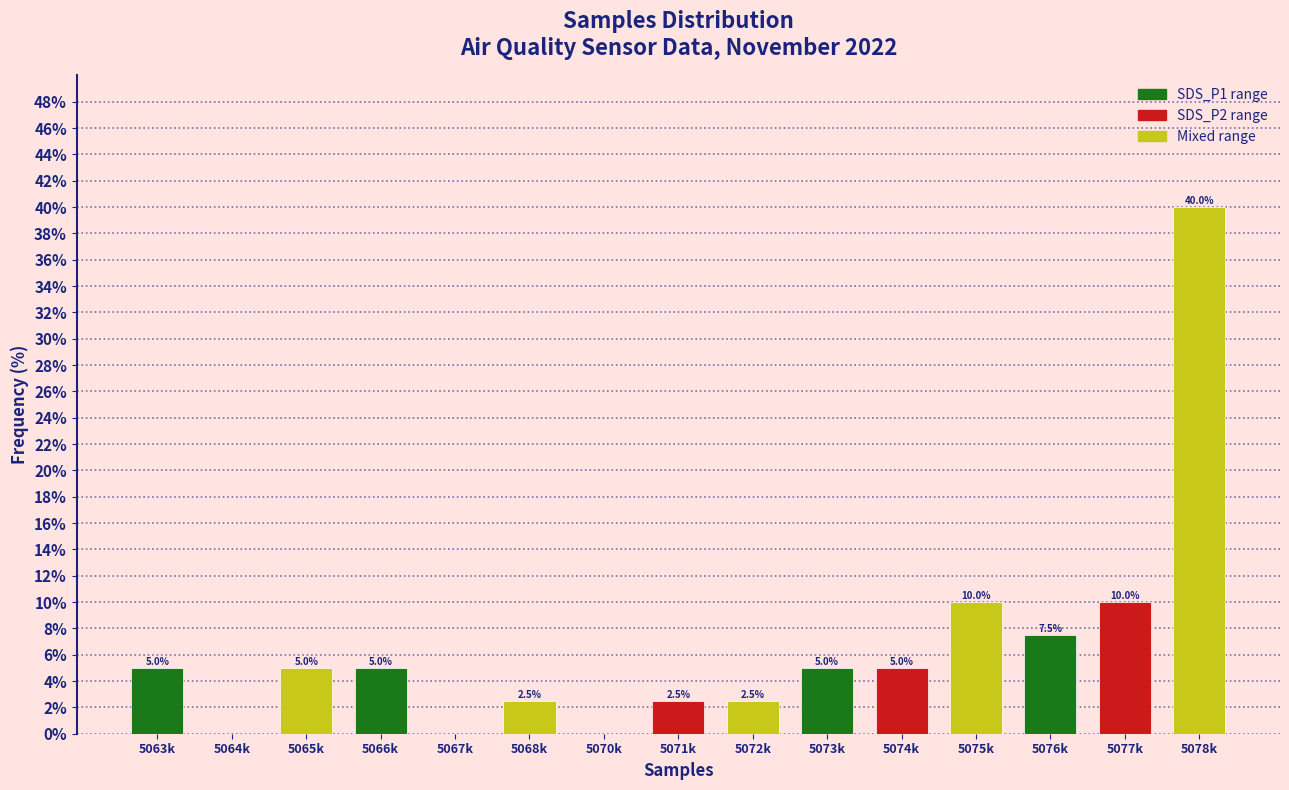

Reading left to right, transcribe all the data shown in this chart.

5063k=5.0	5064k=0.0	5065k=5.0	5066k=5.0	5067k=0.0	5068k=2.5	5070k=0.0	5071k=2.5	5072k=2.5	5073k=5.0	5074k=5.0	5075k=10.0	5076k=7.5	5077k=10.0	5078k=40.0